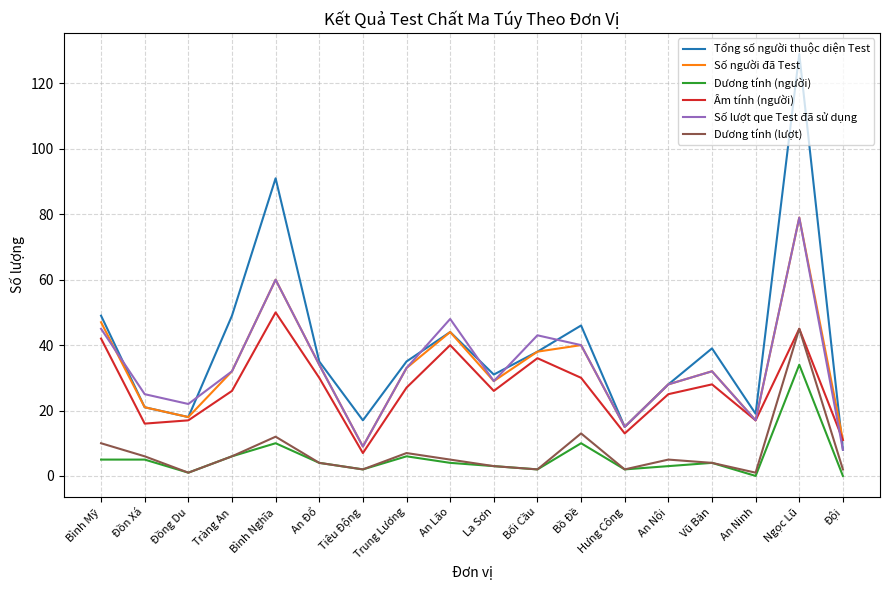

Is this an area chart (filled region under the line)?

No